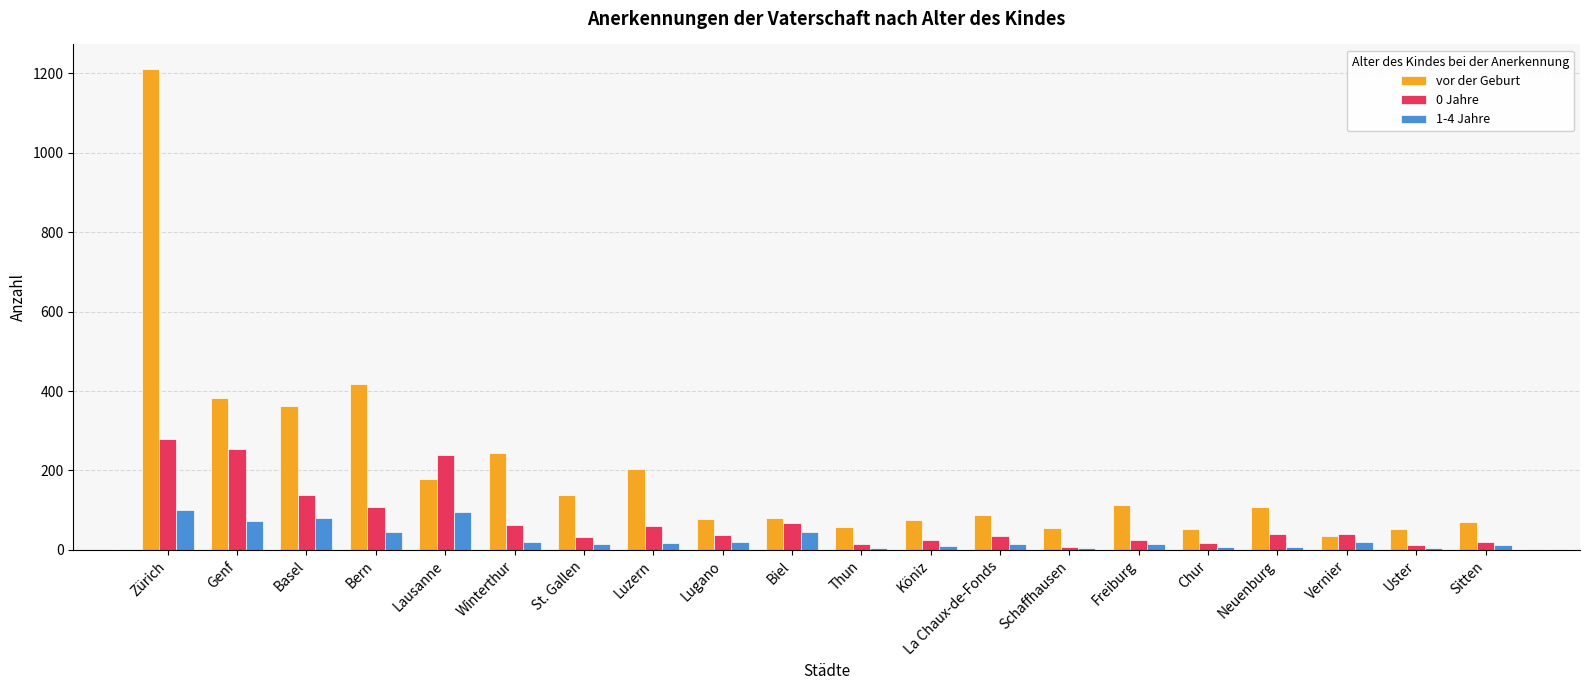

At which label does vor der Geburt reach its peak?

Zürich